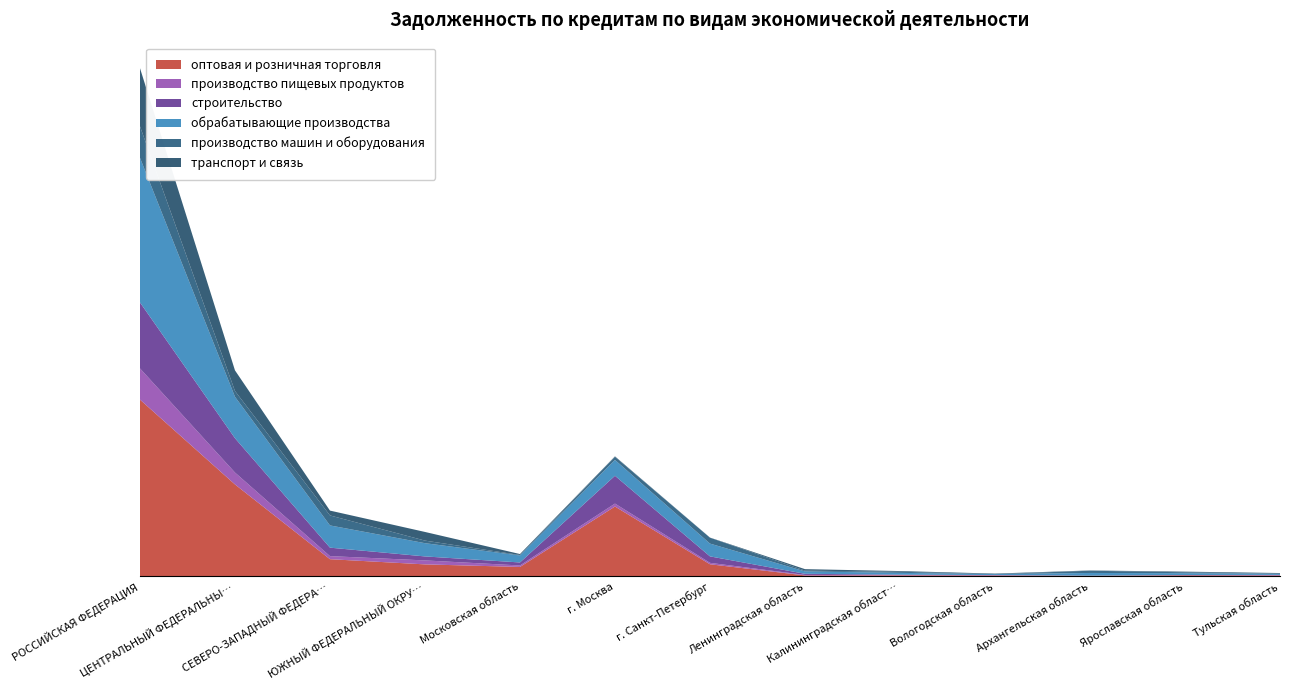

Reading right to left, transcribe all the data shown in this chart.

оптовая и розничная торговля: Тульская область=20019	Ярославская область=24069	Архангельская область=14178	Вологодская область=20033	Калининградская область=23857	Ленинградская область=22964	г. Санкт-Петербург=277361	г. Москва=1596166	Московская область=216459	ЮЖНЫЙ ФЕДЕРАЛЬНЫЙ ОКРУГ=274842	СЕВЕРО-ЗАПАДНЫЙ ФЕДЕРАЛЬНЫЙ ОКРУГ=393407	ЦЕНТРАЛЬНЫЙ ФЕДЕРАЛЬНЫЙ ОКРУГ=2100178	РОССИЙСКАЯ ФЕДЕРАЦИЯ=4036604
производство пищевых продуктов: Тульская область=8310	Ярославская область=1225	Архангельская область=601	Вологодская область=7200	Калининградская область=9572	Ленинградская область=11190	г. Санкт-Петербург=32622	г. Москва=66610	Московская область=33754	ЮЖНЫЙ ФЕДЕРАЛЬНЫЙ ОКРУГ=90490	СЕВЕРО-ЗАПАДНЫЙ ФЕДЕРАЛЬНЫЙ ОКРУГ=70021	ЦЕНТРАЛЬНЫЙ ФЕДЕРАЛЬНЫЙ ОКРУГ=271425	РОССИЙСКАЯ ФЕДЕРАЦИЯ=711972
строительство: Тульская область=7102	Ярославская область=6793	Архангельская область=1788	Вологодская область=3988	Калининградская область=6525	Ленинградская область=25745	г. Санкт-Петербург=147545	г. Москва=634995	Московская область=68516	ЮЖНЫЙ ФЕДЕРАЛЬНЫЙ ОКРУГ=91232	СЕВЕРО-ЗАПАДНЫЙ ФЕДЕРАЛЬНЫЙ ОКРУГ=193100	ЦЕНТРАЛЬНЫЙ ФЕДЕРАЛЬНЫЙ ОКРУГ=783535	РОССИЙСКАЯ ФЕДЕРАЦИЯ=1506107
обрабатывающие производства: Тульская область=26848	Ярославская область=41641	Архангельская область=62477	Вологодская область=22004	Калининградская область=41599	Ленинградская область=54810	г. Санкт-Петербург=291867	г. Москва=361544	Московская область=159295	ЮЖНЫЙ ФЕДЕРАЛЬНЫЙ ОКРУГ=302165	СЕВЕРО-ЗАПАДНЫЙ ФЕДЕРАЛЬНЫЙ ОКРУГ=507597	ЦЕНТРАЛЬНЫЙ ФЕДЕРАЛЬНЫЙ ОКРУГ=945497	РОССИЙСКАЯ ФЕДЕРАЦИЯ=3302391
производство машин и оборудования: Тульская область=277	Ярославская область=20562	Архангельская область=51077	Вологодская область=240	Калининградская область=24510	Ленинградская область=17231	г. Санкт-Петербург=134520	г. Москва=71172	Московская область=10944	ЮЖНЫЙ ФЕДЕРАЛЬНЫЙ ОКРУГ=59039	СЕВЕРО-ЗАПАДНЫЙ ФЕДЕРАЛЬНЫЙ ОКРУГ=228152	ЦЕНТРАЛЬНЫЙ ФЕДЕРАЛЬНЫЙ ОКРУГ=132459	РОССИЙСКАЯ ФЕДЕРАЦИЯ=719092
транспорт и связь: Тульская область=15070	Ярославская область=14961	Архангельская область=6293	Вологодская область=11401	Калининградская область=16500	Ленинградская область=34251	г. Санкт-Петербург=3117	г. Москва=10267	Московская область=21657	ЮЖНЫЙ ФЕДЕРАЛЬНЫЙ ОКРУГ=197472	СЕВЕРО-ЗАПАДНЫЙ ФЕДЕРАЛЬНЫЙ ОКРУГ=110428	ЦЕНТРАЛЬНЫЙ ФЕДЕРАЛЬНЫЙ ОКРУГ=470901	РОССИЙСКАЯ ФЕДЕРАЦИЯ=1327215